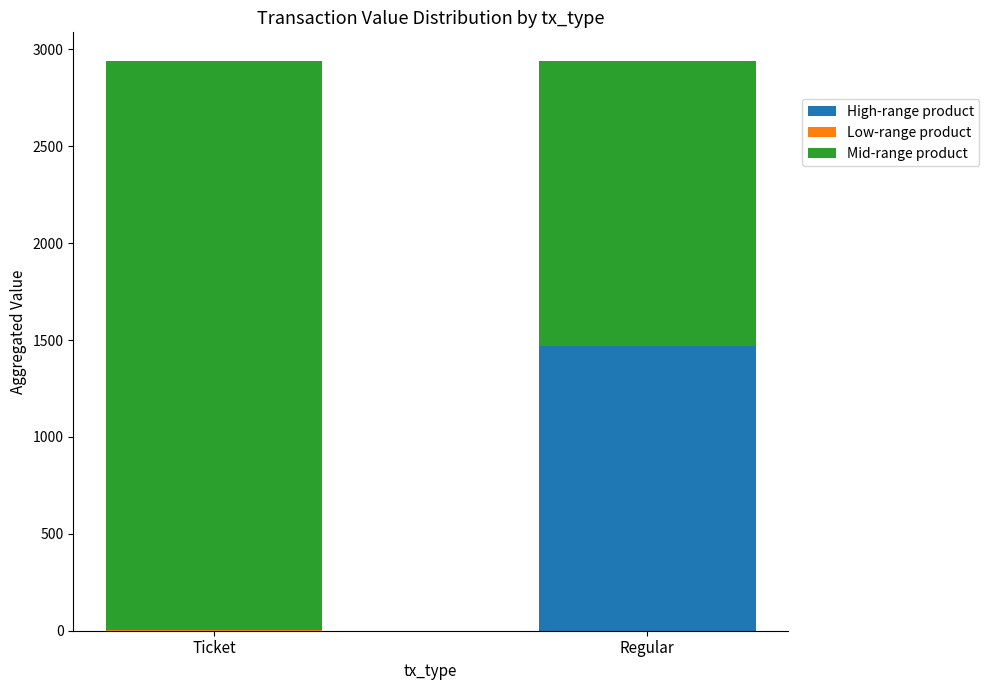

Where does the Mid-range product series first go above 2938?

Ticket